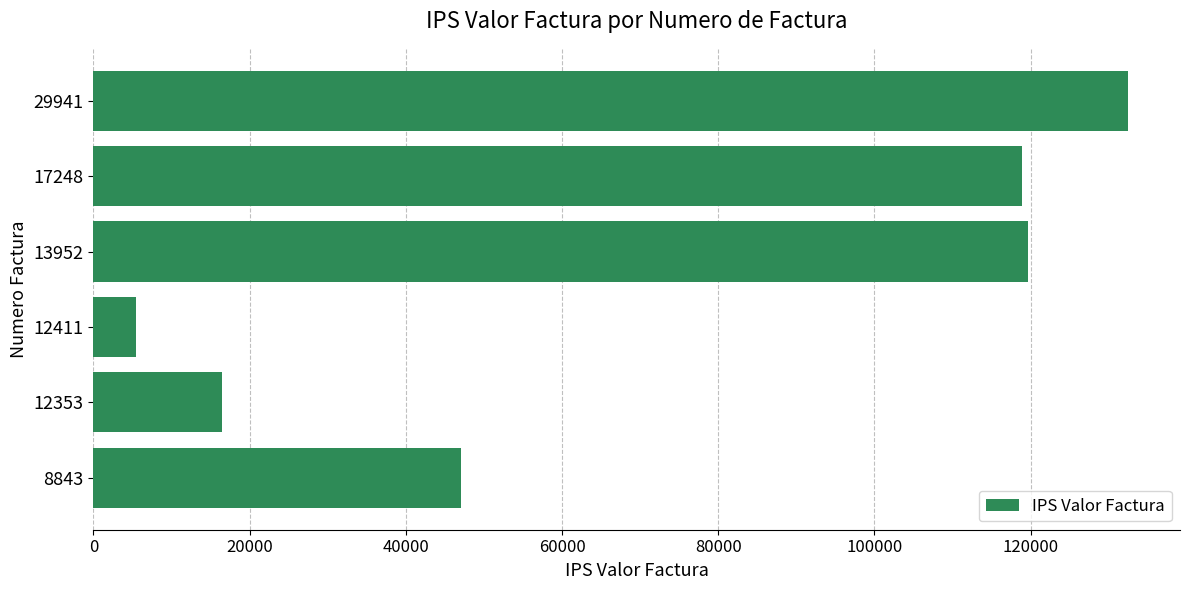

Reading top to bottom, list all the values displayed in this chart.

29941=132490	17248=118890	13952=119653	12411=5500	12353=16500	8843=47020